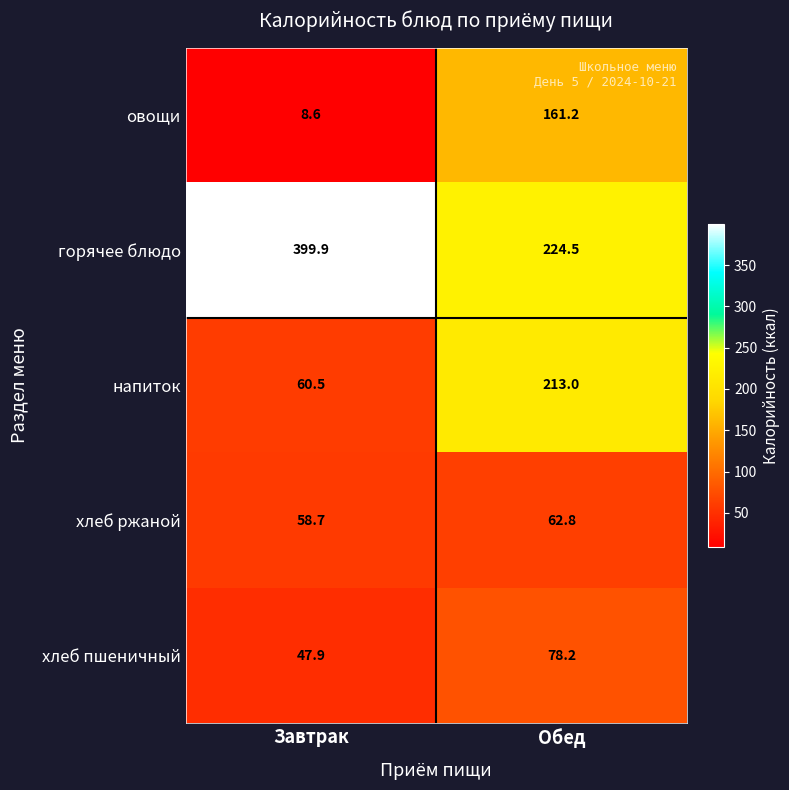

What is the spread (max minus min) of values at Завтрак?

391.3